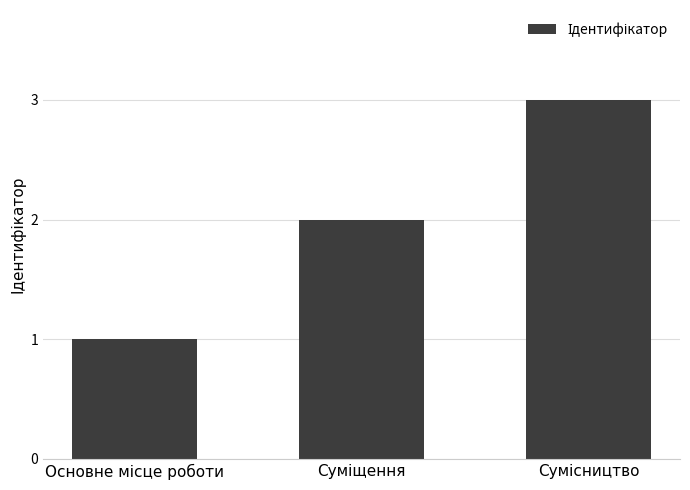

What is the sum of all values?

6